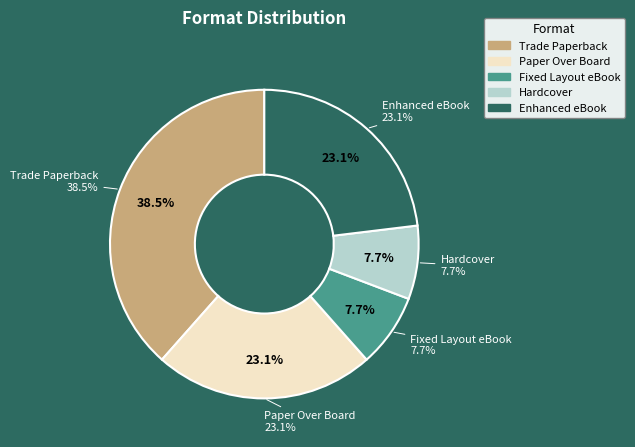

How many slices are in this pie chart?

5